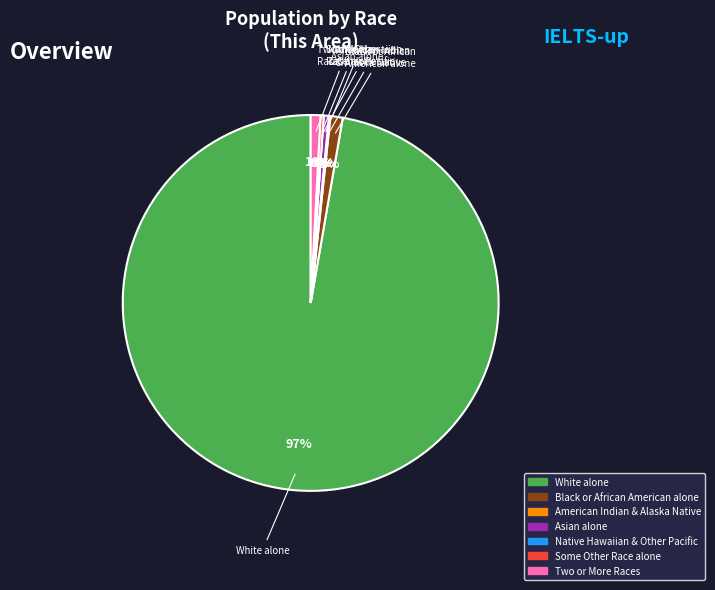

To the nearest percent, what is the average slice percentage?

14%